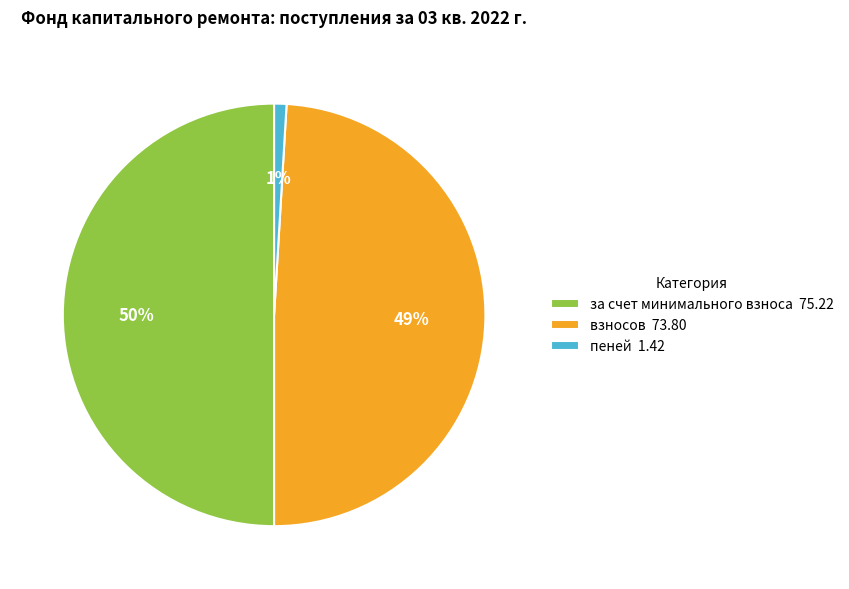

To the nearest percent, what portion does за счет минимального взноса 75.22 represent?

50%